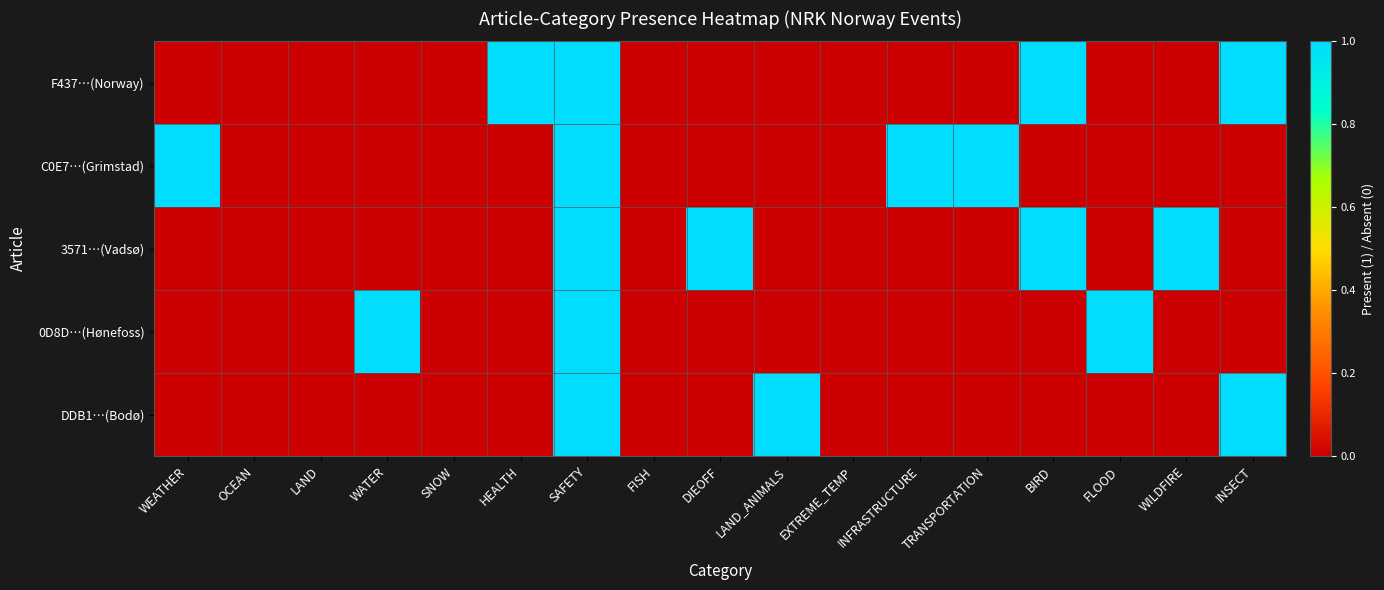

Reading left to right, extract all data points from this chart.

F437…(Norway): WEATHER=0	OCEAN=0	LAND=0	WATER=0	SNOW=0	HEALTH=1	SAFETY=1	FISH=0	DIEOFF=0	LAND_ANIMALS=0	EXTREME_TEMP=0	INFRASTRUCTURE=0	TRANSPORTATION=0	BIRD=1	FLOOD=0	WILDFIRE=0	INSECT=1
C0E7…(Grimstad): WEATHER=1	OCEAN=0	LAND=0	WATER=0	SNOW=0	HEALTH=0	SAFETY=1	FISH=0	DIEOFF=0	LAND_ANIMALS=0	EXTREME_TEMP=0	INFRASTRUCTURE=1	TRANSPORTATION=1	BIRD=0	FLOOD=0	WILDFIRE=0	INSECT=0
3571…(Vadsø): WEATHER=0	OCEAN=0	LAND=0	WATER=0	SNOW=0	HEALTH=0	SAFETY=1	FISH=0	DIEOFF=1	LAND_ANIMALS=0	EXTREME_TEMP=0	INFRASTRUCTURE=0	TRANSPORTATION=0	BIRD=1	FLOOD=0	WILDFIRE=1	INSECT=0
0D8D…(Hønefoss): WEATHER=0	OCEAN=0	LAND=0	WATER=1	SNOW=0	HEALTH=0	SAFETY=1	FISH=0	DIEOFF=0	LAND_ANIMALS=0	EXTREME_TEMP=0	INFRASTRUCTURE=0	TRANSPORTATION=0	BIRD=0	FLOOD=1	WILDFIRE=0	INSECT=0
DDB1…(Bodø): WEATHER=0	OCEAN=0	LAND=0	WATER=0	SNOW=0	HEALTH=0	SAFETY=1	FISH=0	DIEOFF=0	LAND_ANIMALS=1	EXTREME_TEMP=0	INFRASTRUCTURE=0	TRANSPORTATION=0	BIRD=0	FLOOD=0	WILDFIRE=0	INSECT=1